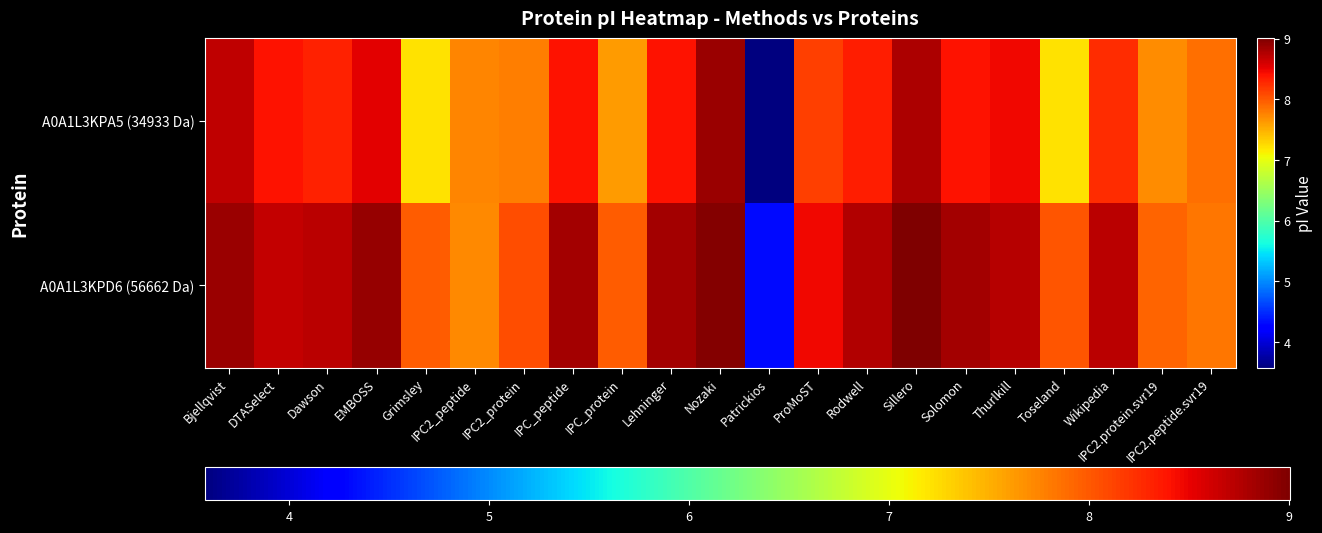

Which label corresponds to the largest value in the chart?

Sillero